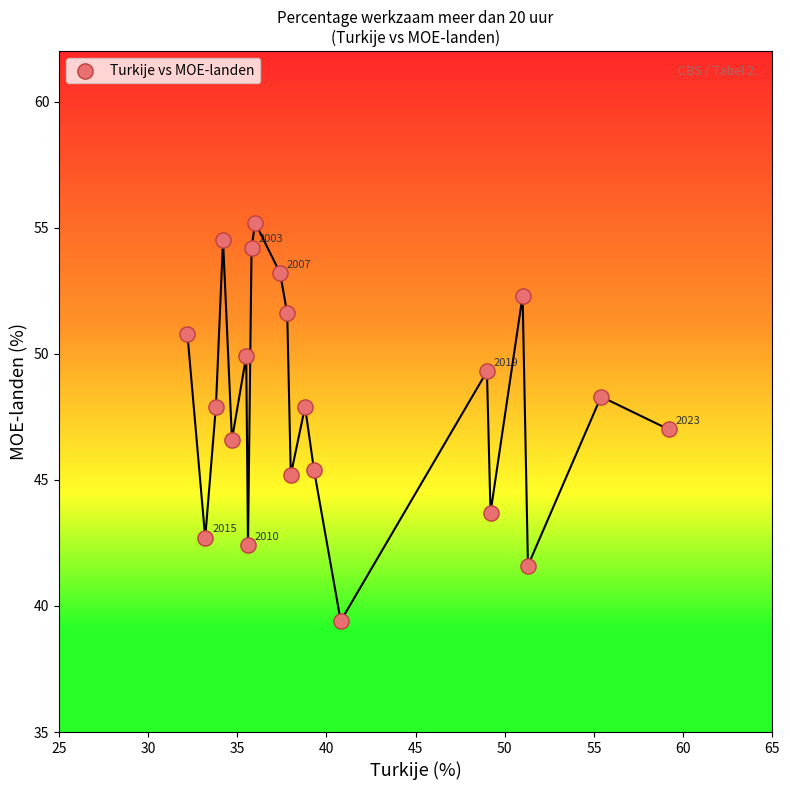

What is the range of X values (max minus min)?

27.0